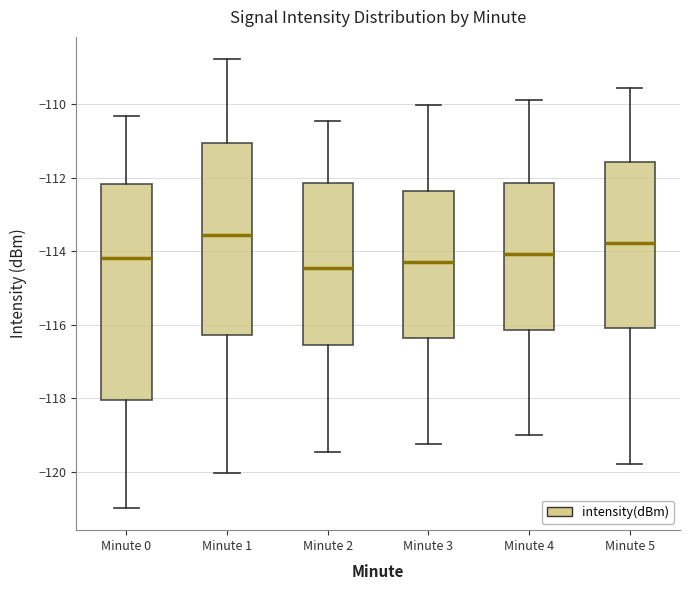

Reading left to right, read every box against the y-axis: the position of its median line, the range the box covers, and the ends of its whiskers. The values are not printed on the chart, so give them approximately, as read against the axis.

Minute 0: median -114.2, box -118.0 to -112.2, whiskers -121.0 to -110.4
Minute 1: median -113.6, box -116.2 to -111.0, whiskers -120.0 to -108.8
Minute 2: median -114.4, box -116.6 to -112.2, whiskers -119.4 to -110.4
Minute 3: median -114.2, box -116.4 to -112.4, whiskers -119.2 to -110.0
Minute 4: median -114.0, box -116.2 to -112.2, whiskers -119.0 to -109.8
Minute 5: median -113.8, box -116.0 to -111.6, whiskers -119.8 to -109.6